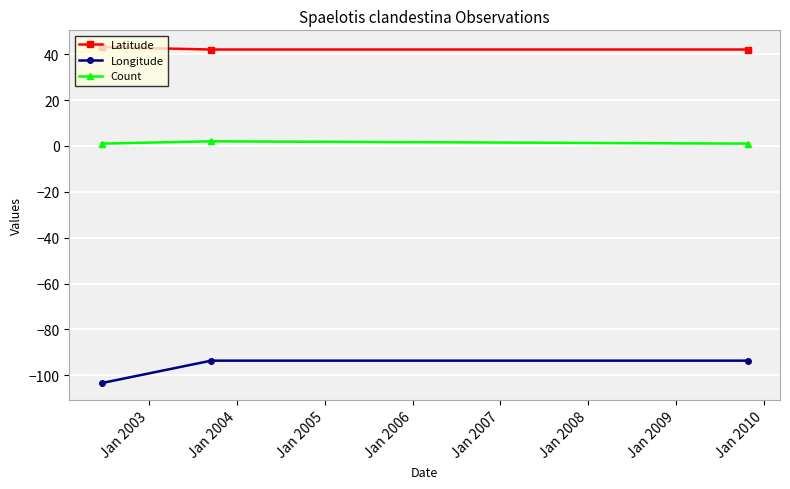

Which series has the largest range (max minus min)?

Longitude